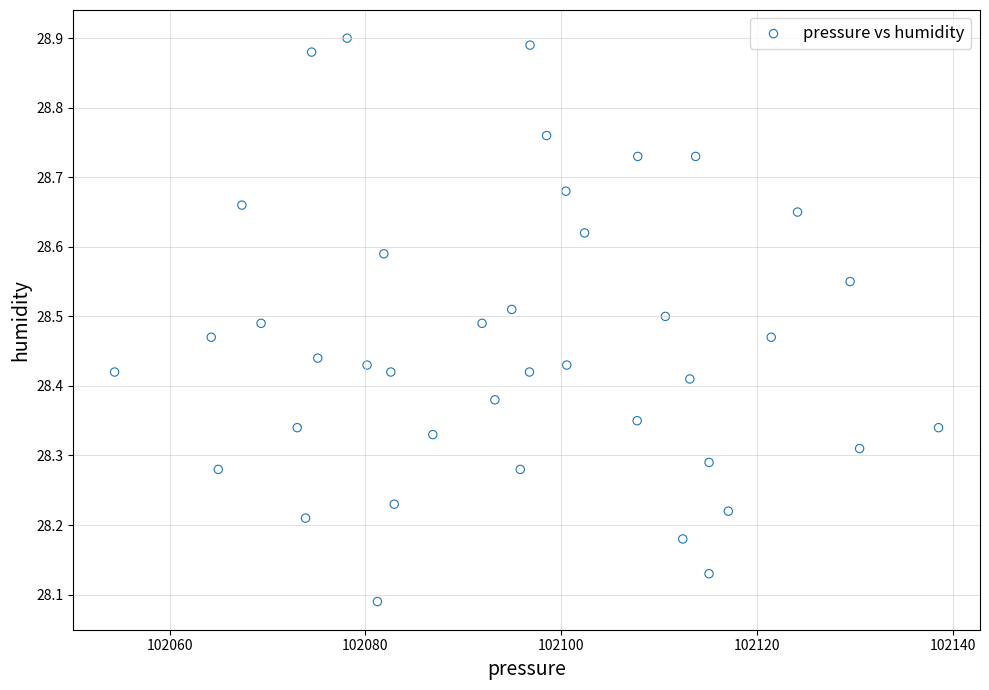

What is the range of X values (max minus min)?

84.1